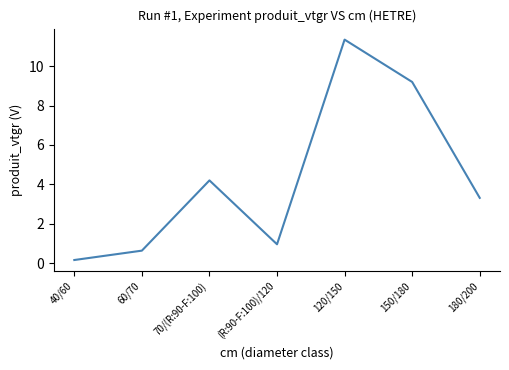

At which category does the data reach its first local peak?

70/(R:90-F:100)